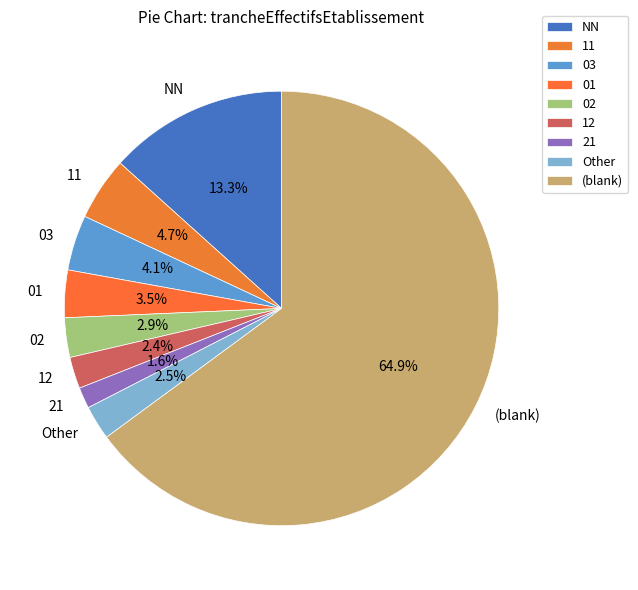

How many segments does this pie chart have?

9